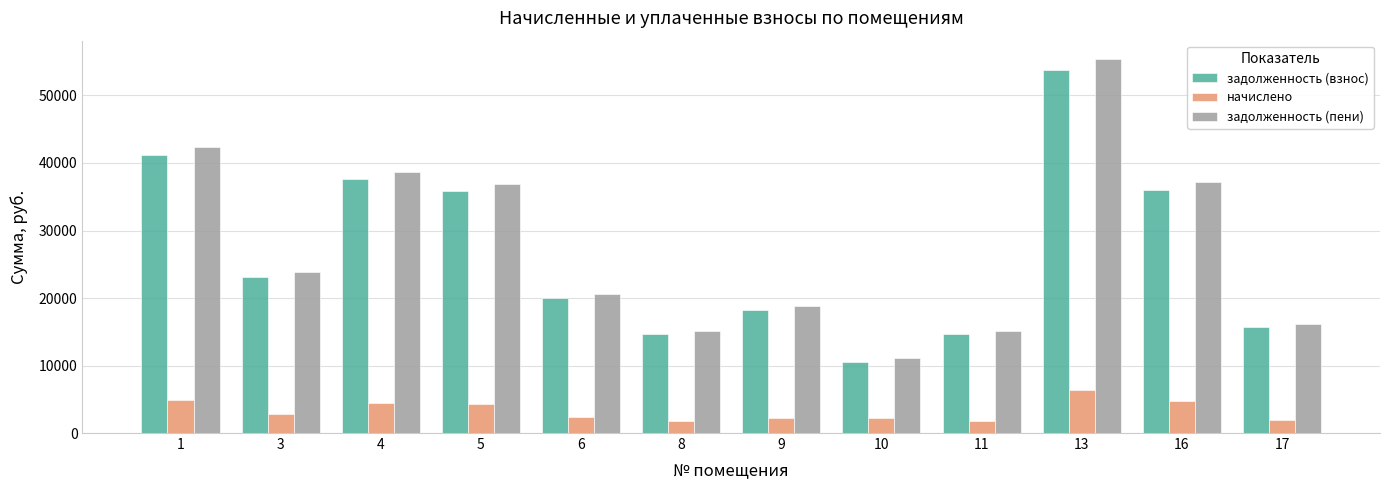

How many groups of bars are there?

12